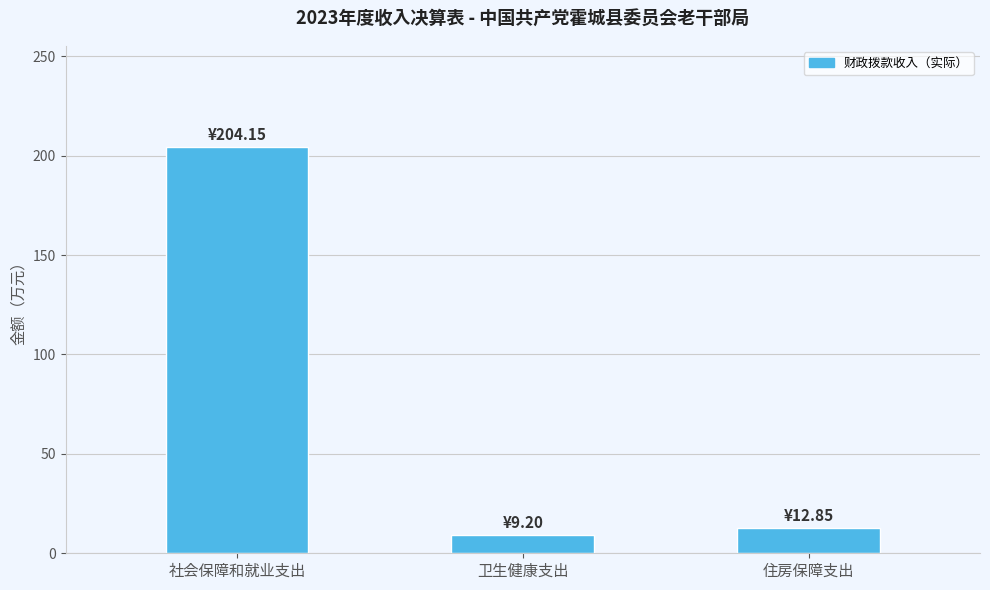

What position from the left is 住房保障支出?

3